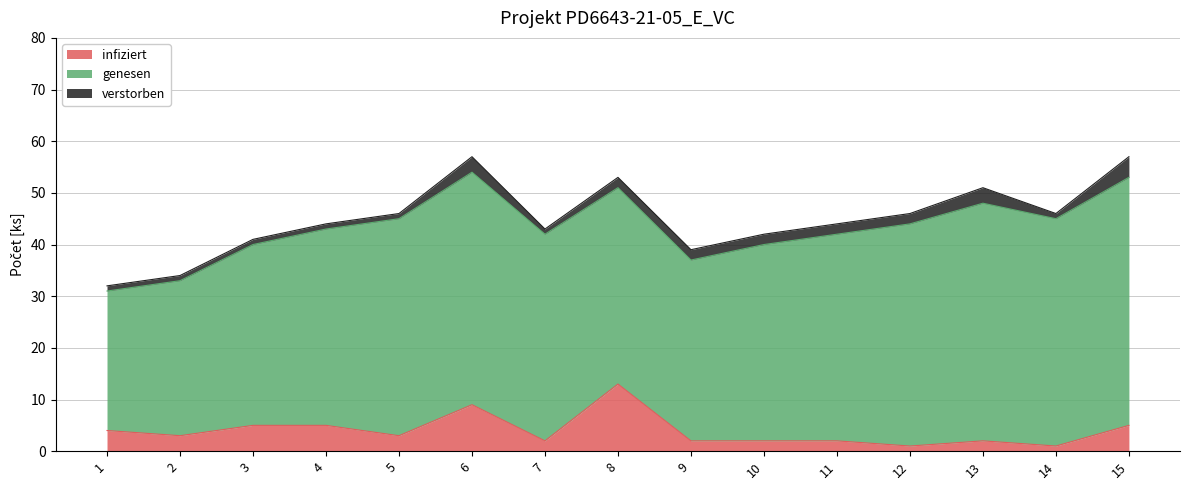

What is the sum of the genesen values at 13 and 10?

84